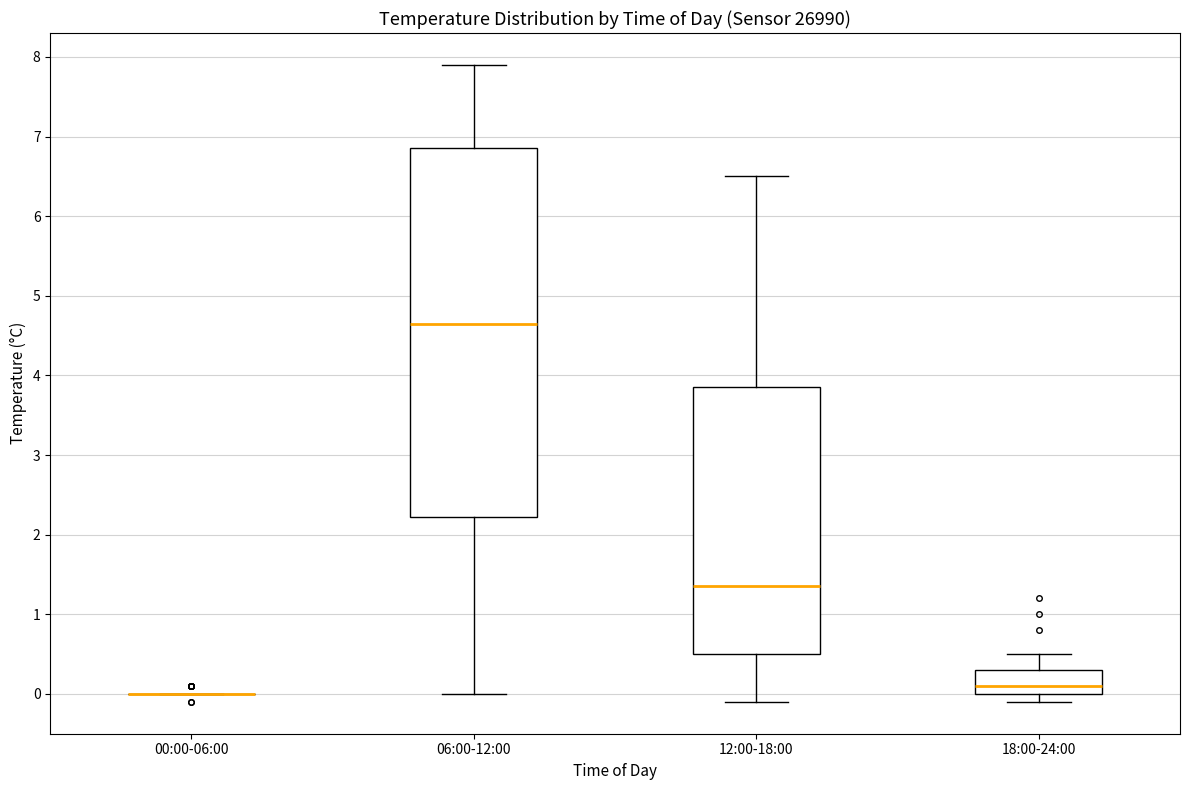

Where is the lower edge of the box for 18:00-24:00 on the y-axis? The values are not printed on the chart, so give them approximately, as read against the axis.

0.0